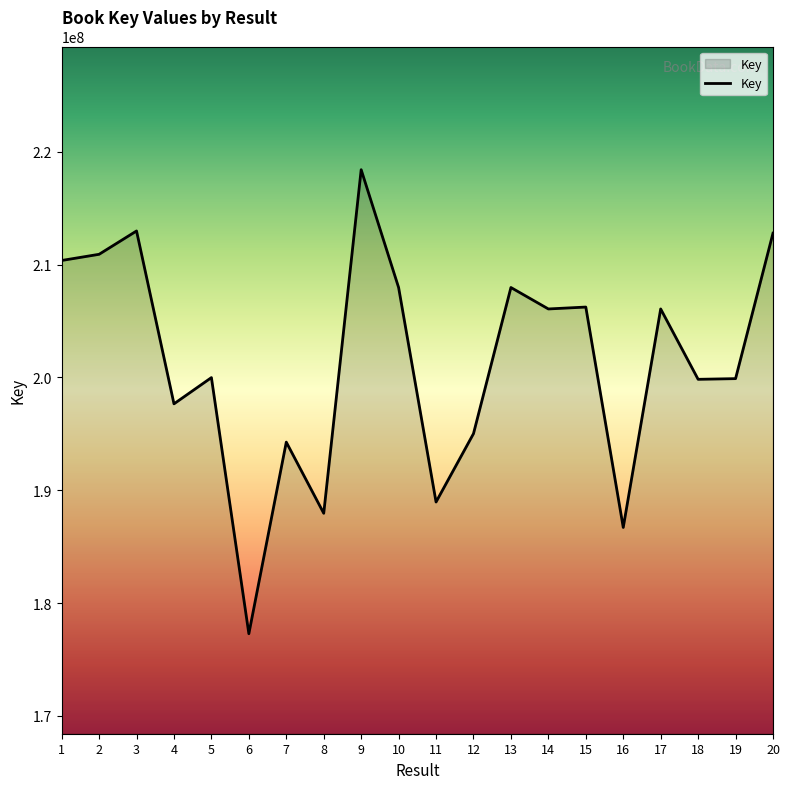

What value does the data have at 6?

177286826